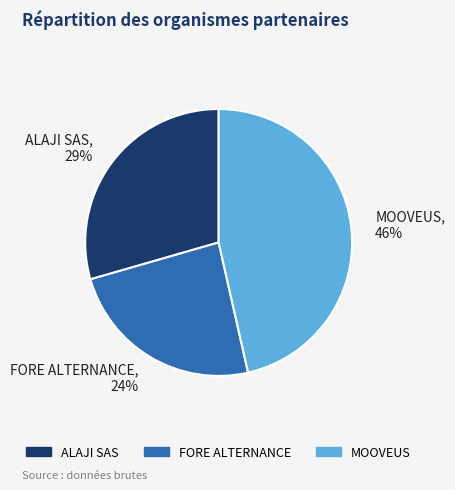

How many segments does this pie chart have?

3